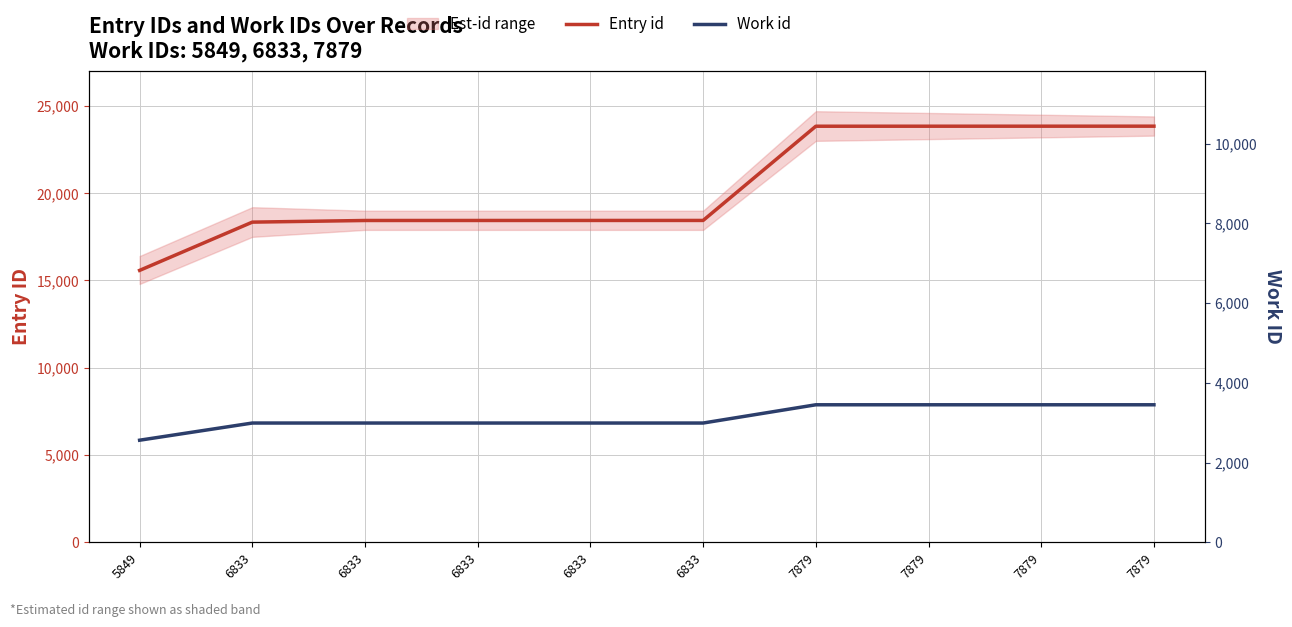

Reading left to right, list all the values displayed in this chart.

Entry id: 15579	18344	18438	18439	18440	18441	23839	23840	23841	23842
Work id: 5849	6833	6833	6833	6833	6833	7879	7879	7879	7879